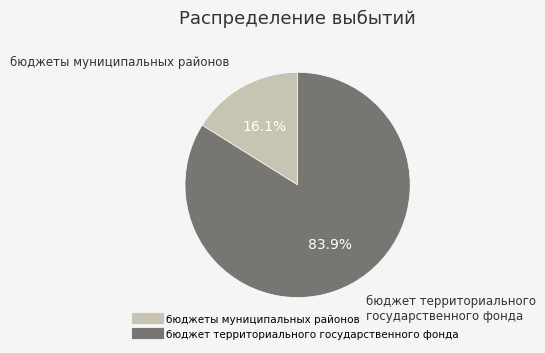

Is there a majority slice in this chart?

Yes